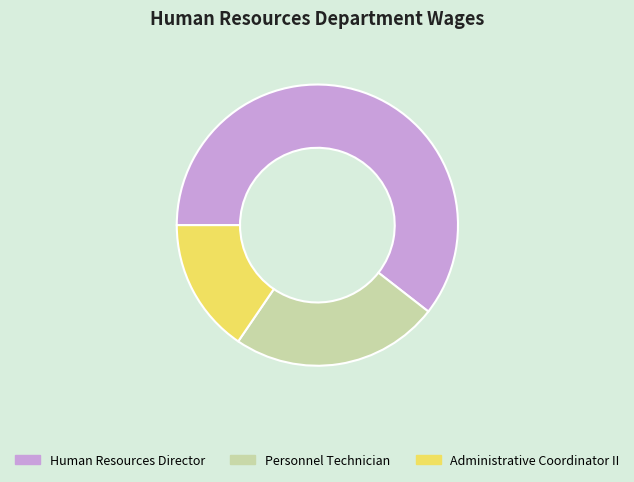

Rank the categories by value from lowest to highest.

Administrative Coordinator II, Personnel Technician, Human Resources Director